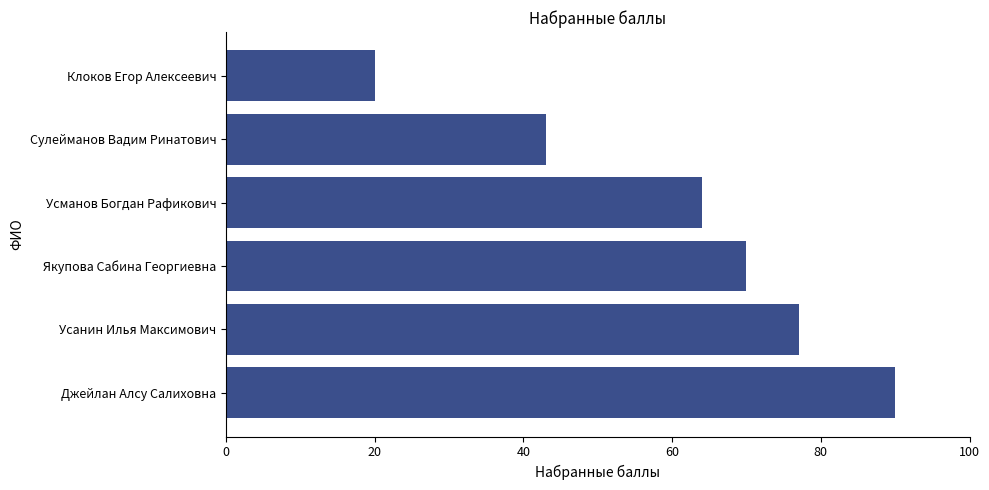

Rank the categories by value from lowest to highest.

Клоков Егор Алексеевич, Сулейманов Вадим Ринатович, Усманов Богдан Рафикович, Якупова Сабина Георгиевна, Усанин Илья Максимович, Джейлан Алсу Салиховна